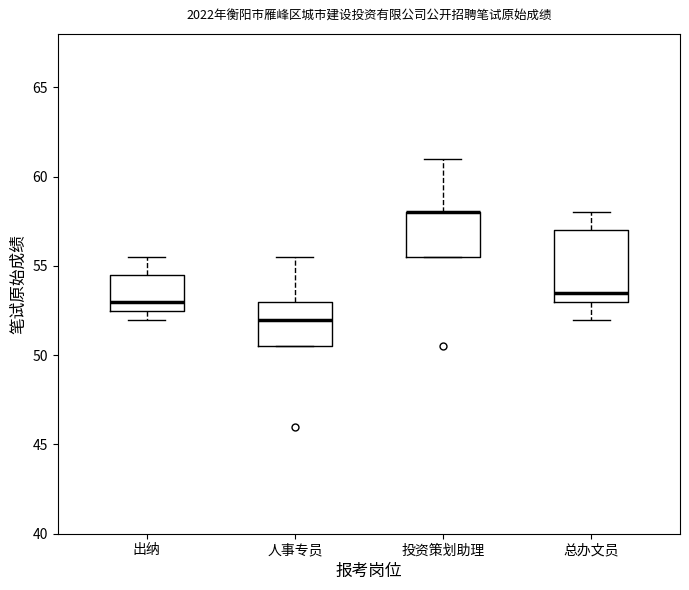

Comparing the boxes themselves (not the whiskers), which one is the tallest?

总办文员